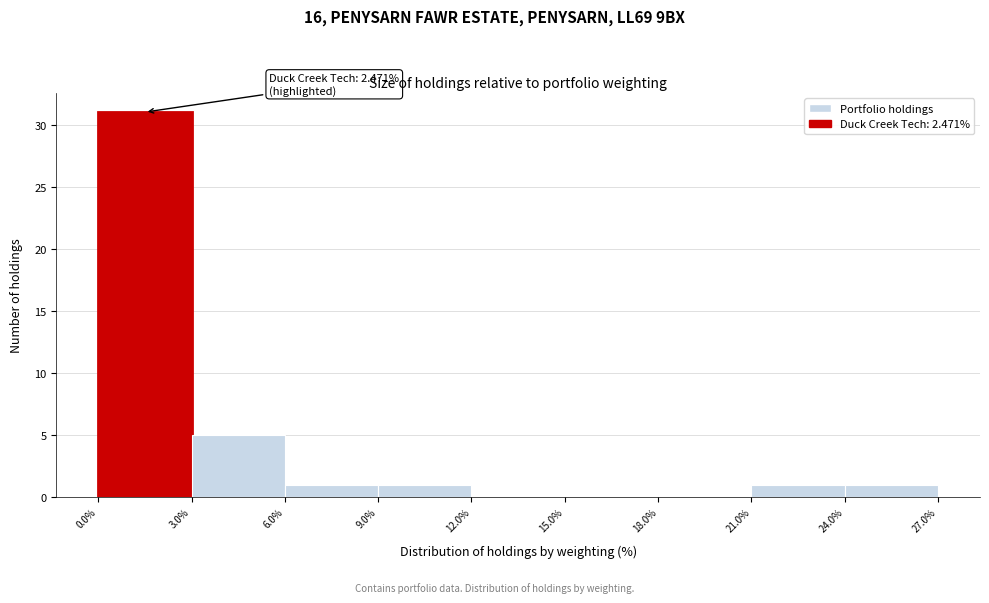

Which range on the x-axis has the tallest bar?

0.0% to 3.0%